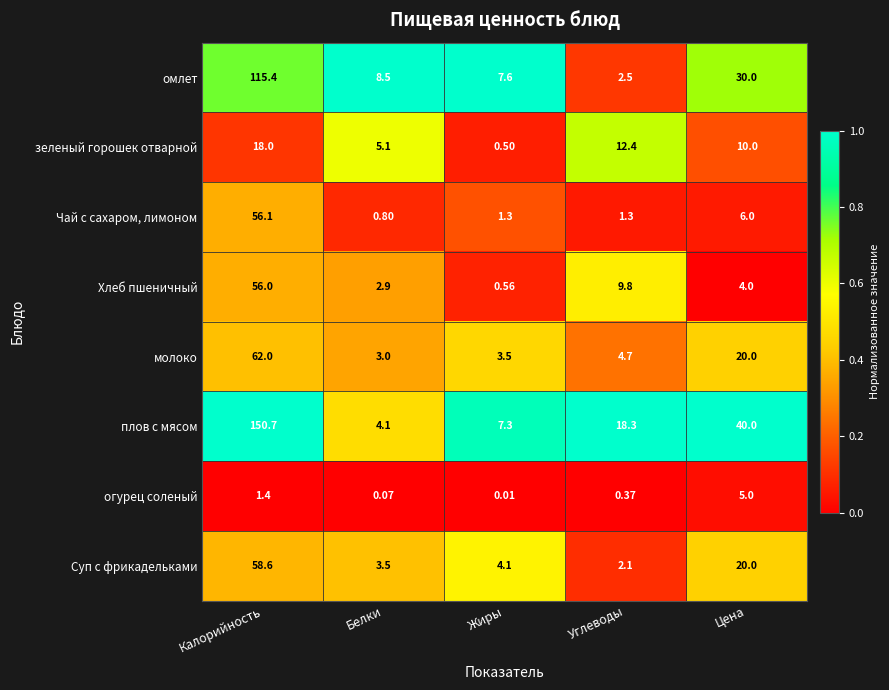

At which category does the chart reach its peak across all series?

Калорийность